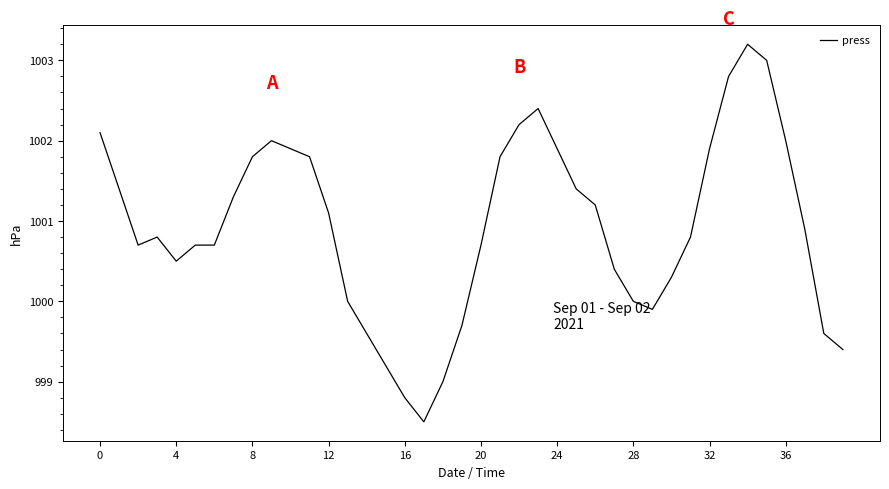

True or false: the data has more than 1 interior local peaks.

True